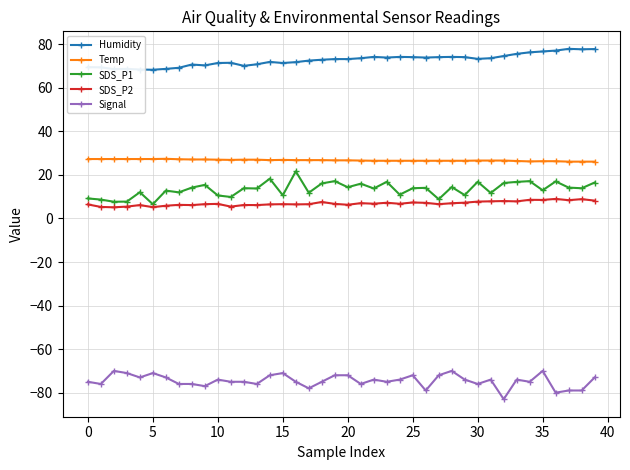

True or false: Humidity and Signal cross at least once.

False